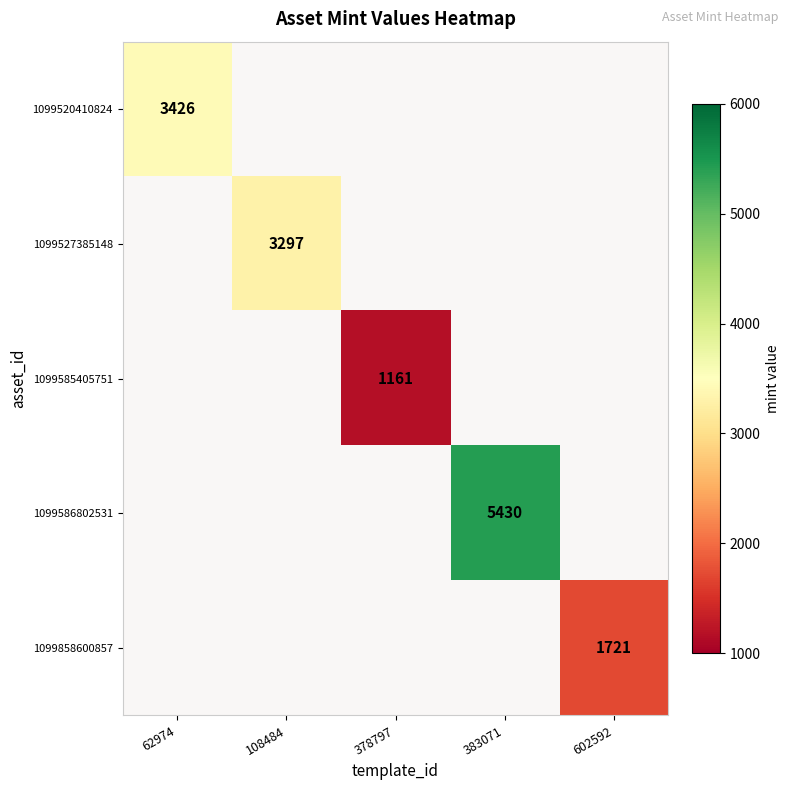

Which has a higher value, 108484 or 383071?

383071